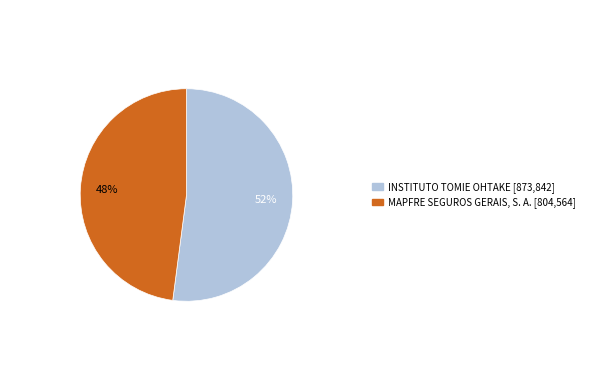

Is it true that INSTITUTO TOMIE OHTAKE is 52% of the pie?

True